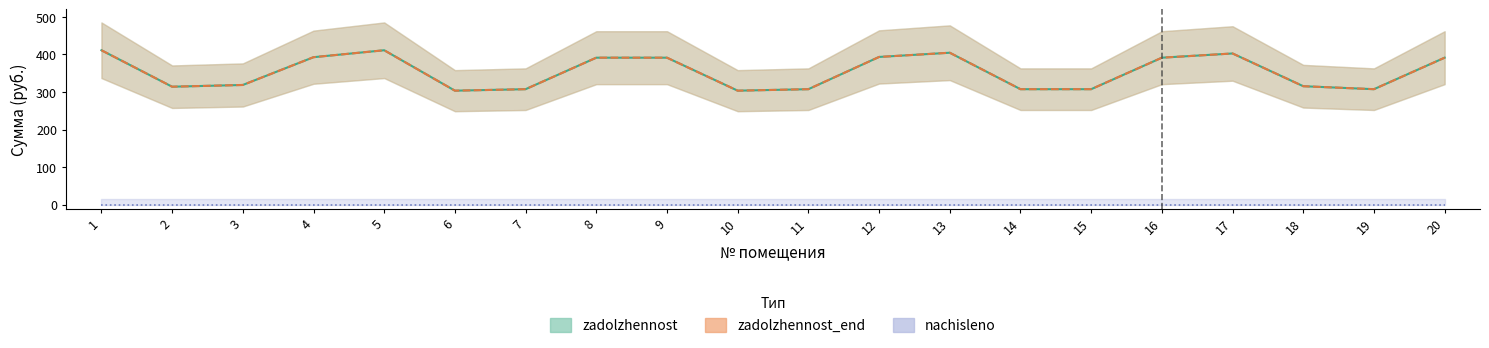

The zadolzhennost series shows 261.3 at 9. True or false?

False